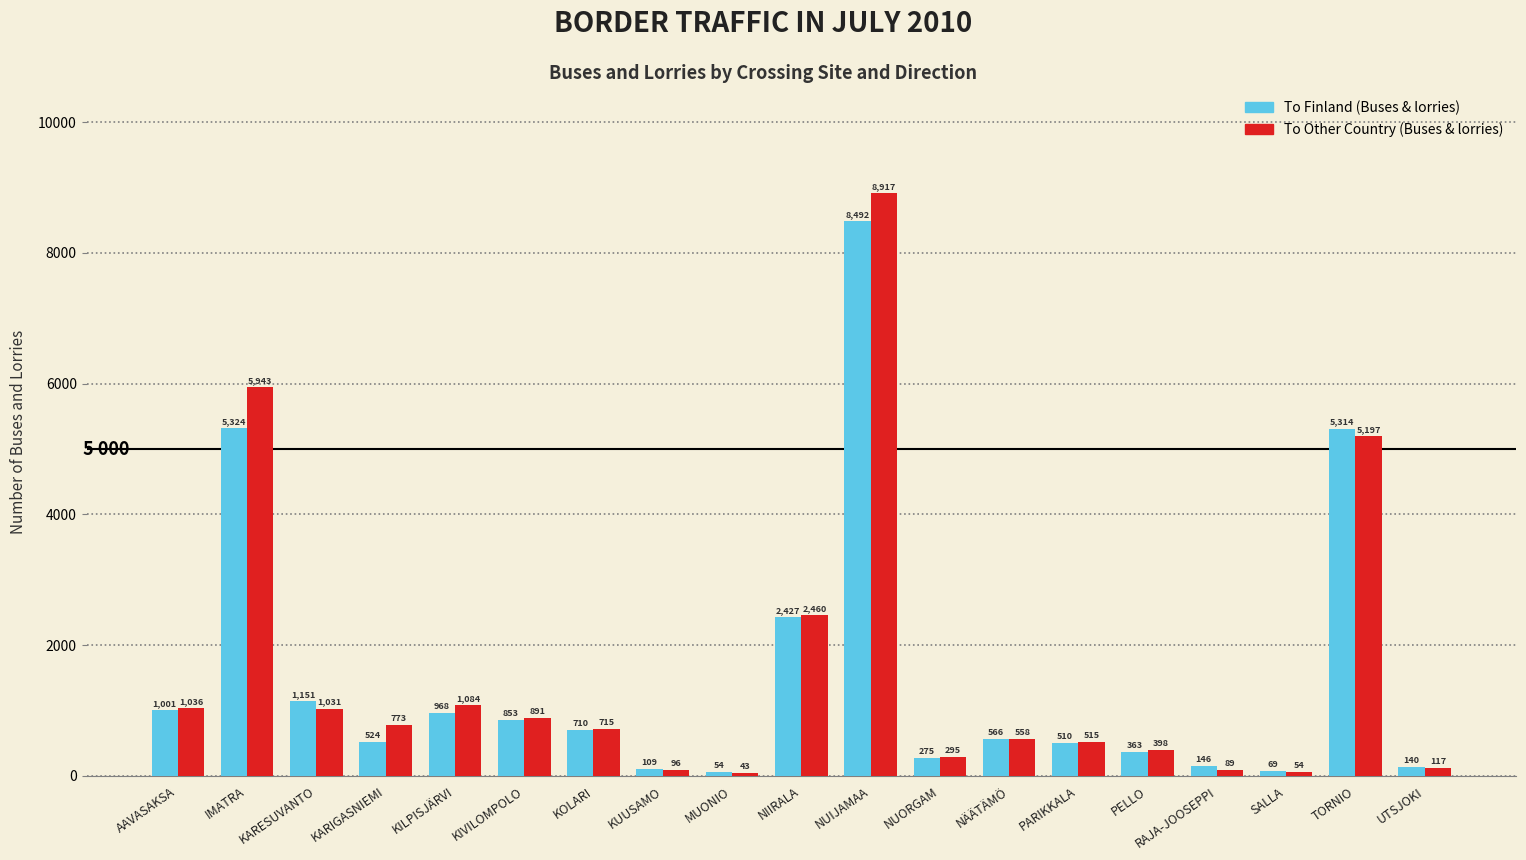

What is the spread (max minus min) of values at AAVASAKSA?

35